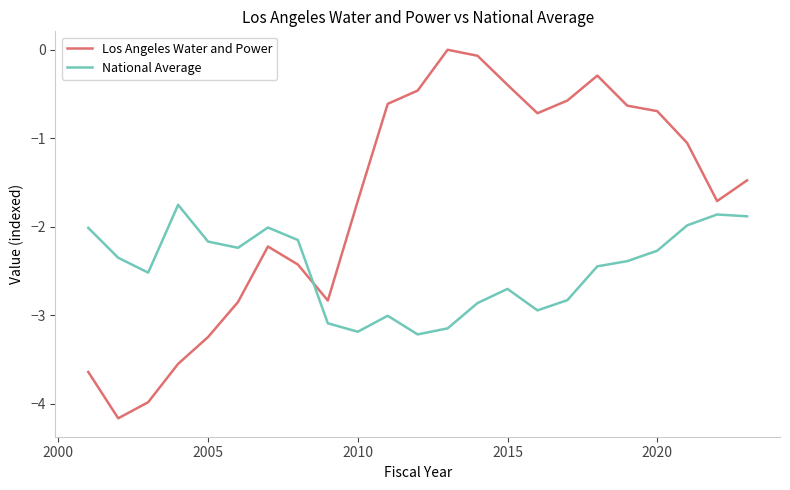

Count the number of data series in this chart.

2